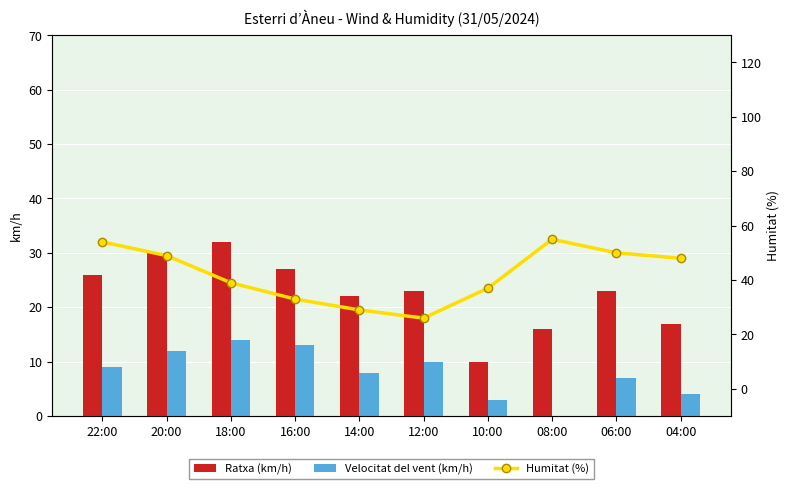

What is the sum of all Velocitat del vent (km/h) values?

80